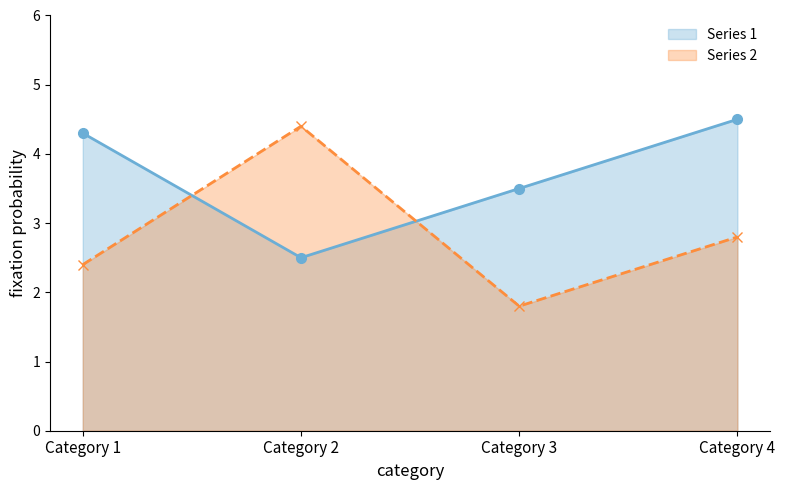

What is the smallest value displayed?

1.8